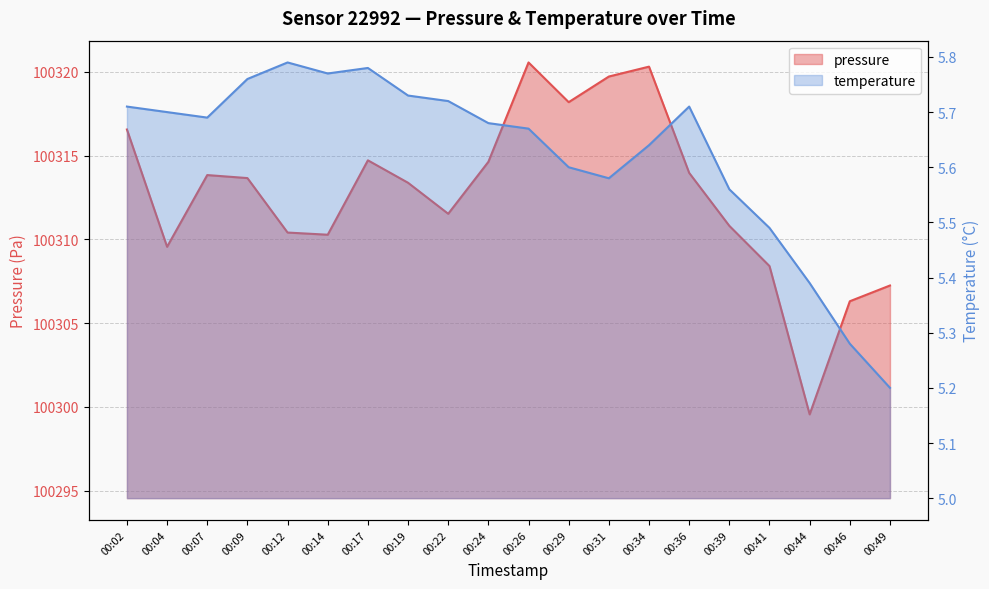

What is the spread (max minus min) of values at 00:02?

100310.8